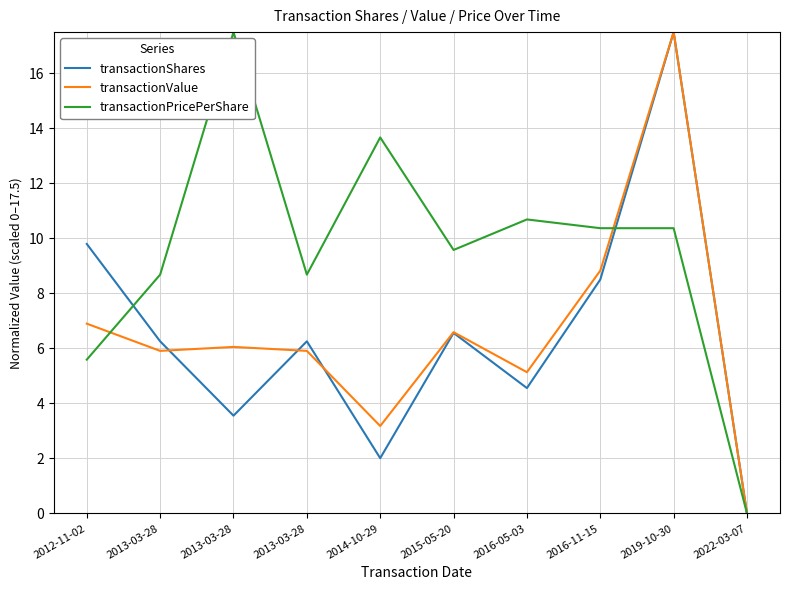

Where do transactionShares and transactionPricePerShare first cross each other?

2012-11-02 and 2013-03-28